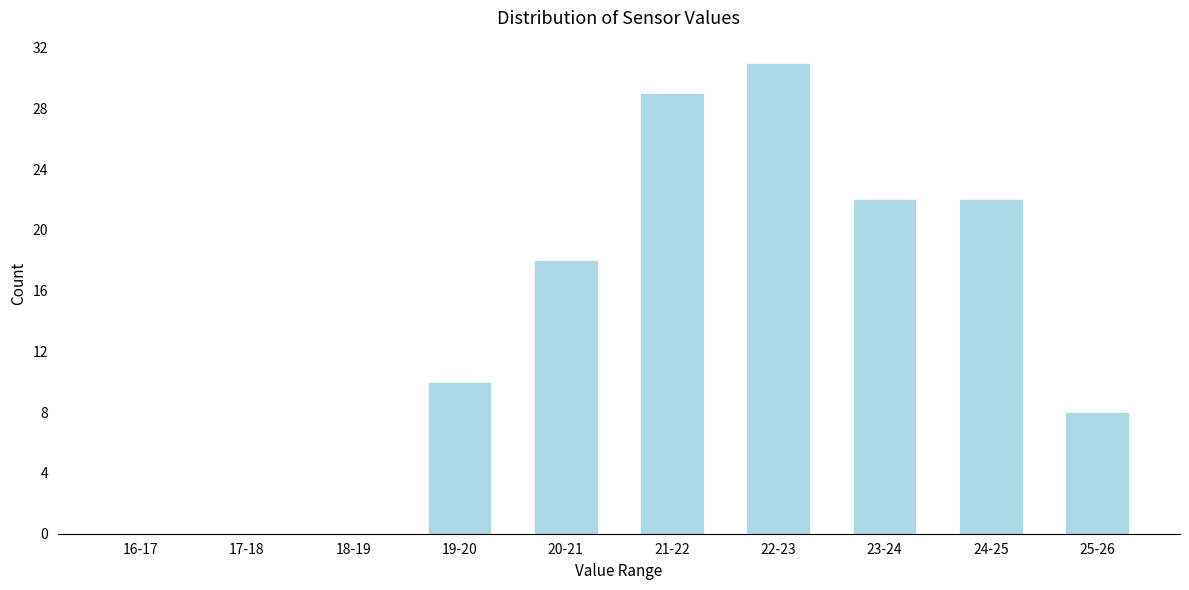

Reading left to right, list all the values displayed in this chart.

16-17=0	17-18=0	18-19=0	19-20=10	20-21=18	21-22=29	22-23=31	23-24=22	24-25=22	25-26=8